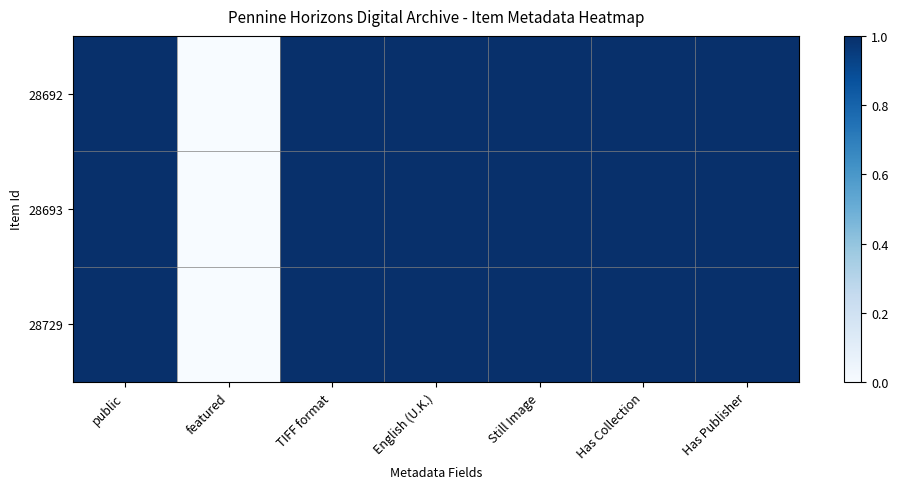

True or false: 28692 has a value of 1 at public.

True